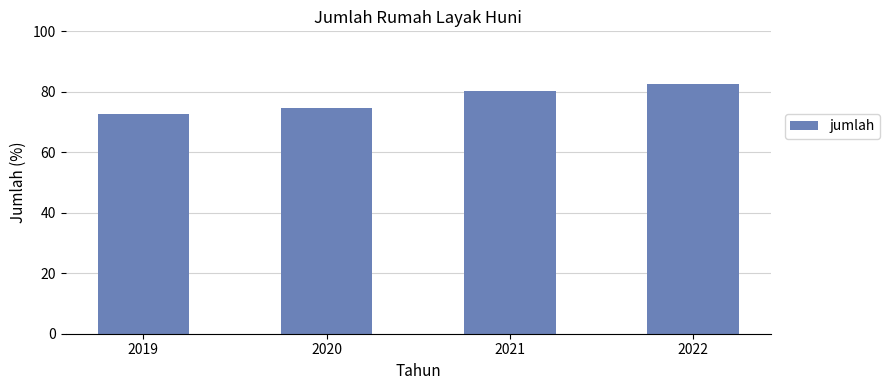

What is the value of the 3rd bar from the left?

80.1